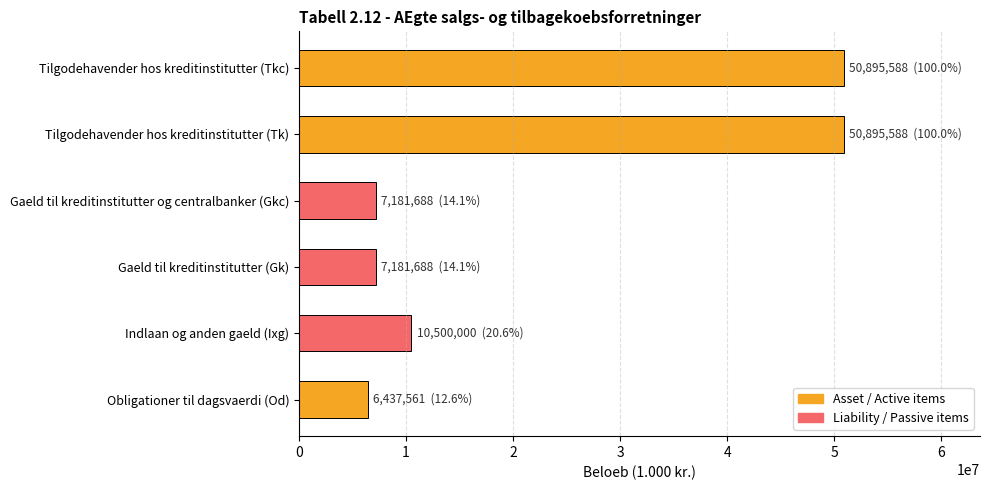

Reading top to bottom, transcribe all the data shown in this chart.

50895588	50895588	7181688	7181688	10500000	6437561